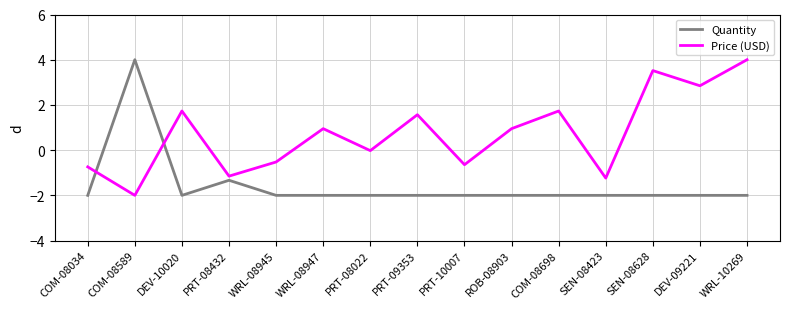

After their last crossing, which series has the higher values: Price (USD) or Quantity?

Price (USD)